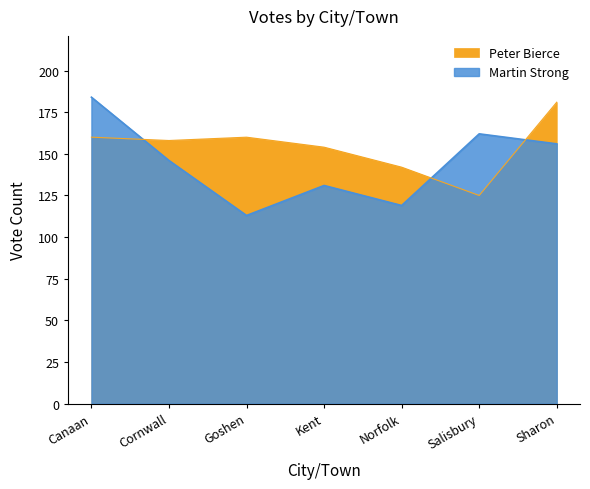

What value does the Peter Bierce series have at Goshen, to the nearest 5?

160